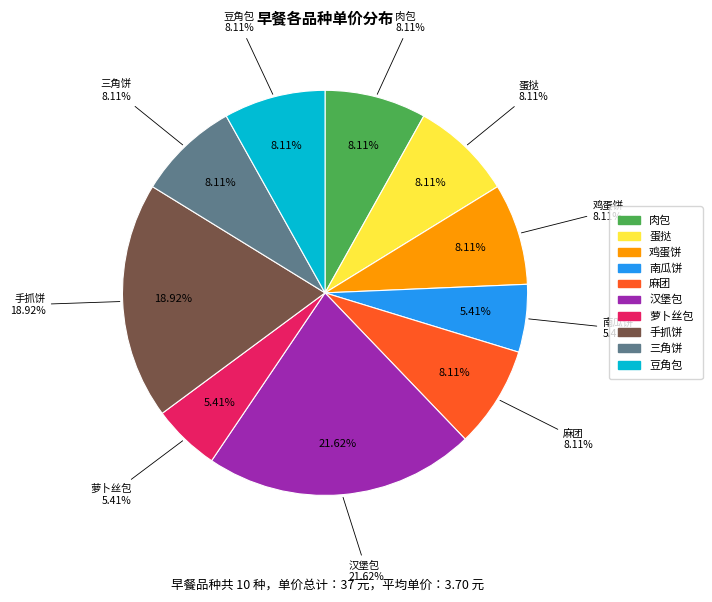

To the nearest percent, what is the combined percentage of 南瓜饼 and 肉包?

14%